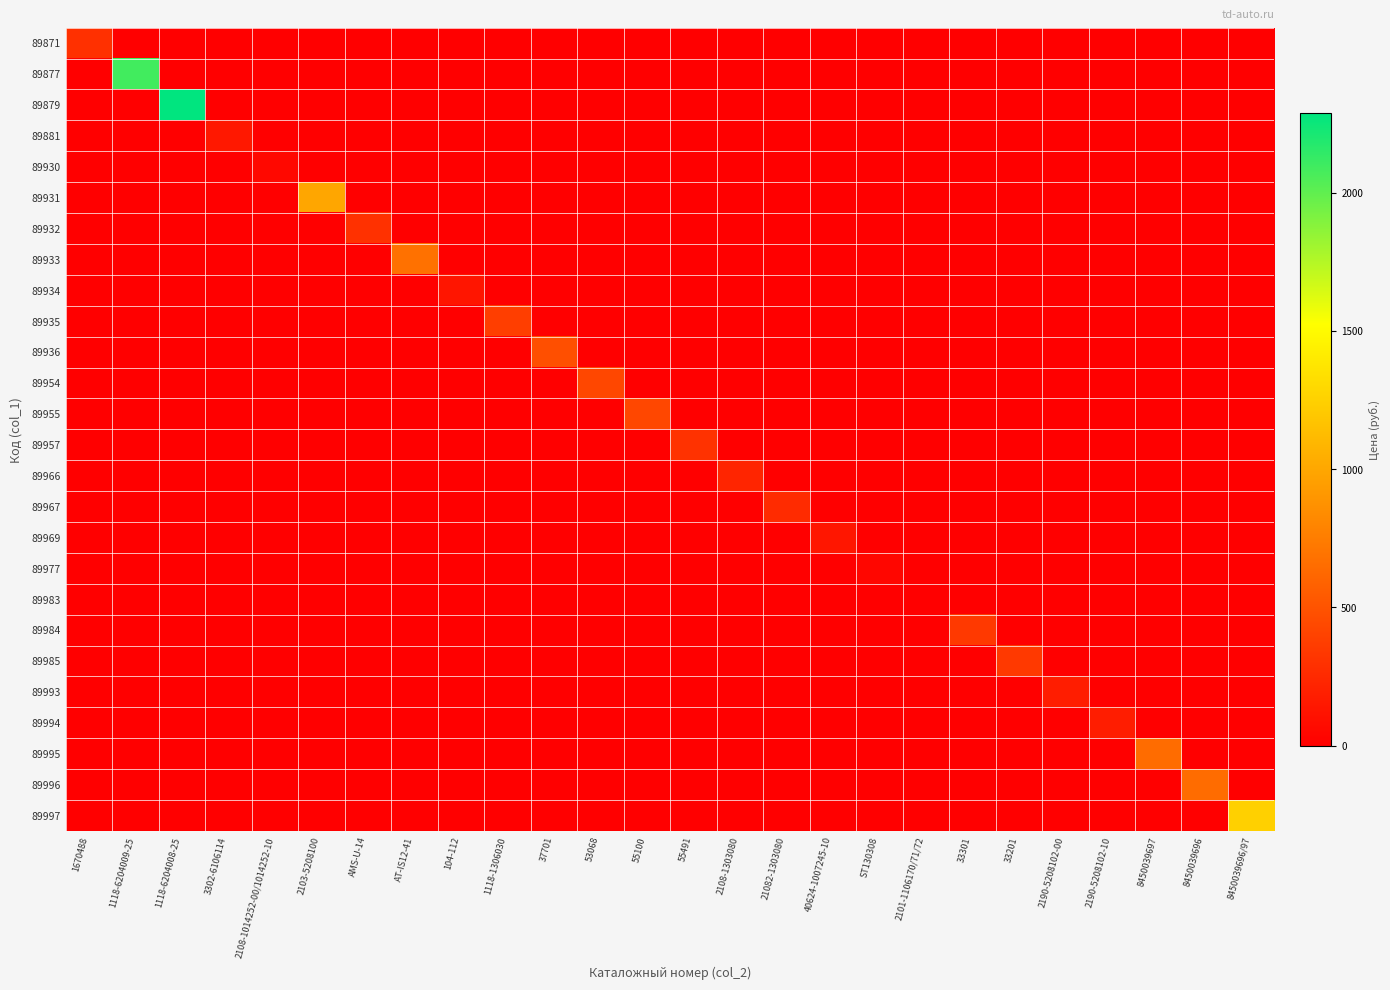

Reading left to right, transcribe all the data shown in this chart.

89871: 1670488=290.6	1118-6204009-25=0.0	1118-6204008-25=0.0	3302-6106114=0.0	2108-1014252-00/1014252-10=0.0	2103-5208100=0.0	AMS-U-14=0.0	AT-IS12-41=0.0	104-112=0.0	1118-1306030=0.0	37701=0.0	53068=0.0	55100=0.0	55491=0.0	2108-1303080=0.0	21082-1303080=0.0	40624-1007245-10=0.0	ST130308=0.0	2101-1106170/71/72=0.0	33301=0.0	33201=0.0	2190-5208102-00=0.0	2190-5208102-10=0.0	8450039697=0.0	8450039696=0.0	8450039696/97=0.0
89877: 1670488=0.0	1118-6204009-25=2090.4	1118-6204008-25=0.0	3302-6106114=0.0	2108-1014252-00/1014252-10=0.0	2103-5208100=0.0	AMS-U-14=0.0	AT-IS12-41=0.0	104-112=0.0	1118-1306030=0.0	37701=0.0	53068=0.0	55100=0.0	55491=0.0	2108-1303080=0.0	21082-1303080=0.0	40624-1007245-10=0.0	ST130308=0.0	2101-1106170/71/72=0.0	33301=0.0	33201=0.0	2190-5208102-00=0.0	2190-5208102-10=0.0	8450039697=0.0	8450039696=0.0	8450039696/97=0.0
89879: 1670488=0.0	1118-6204009-25=0.0	1118-6204008-25=2288.2	3302-6106114=0.0	2108-1014252-00/1014252-10=0.0	2103-5208100=0.0	AMS-U-14=0.0	AT-IS12-41=0.0	104-112=0.0	1118-1306030=0.0	37701=0.0	53068=0.0	55100=0.0	55491=0.0	2108-1303080=0.0	21082-1303080=0.0	40624-1007245-10=0.0	ST130308=0.0	2101-1106170/71/72=0.0	33301=0.0	33201=0.0	2190-5208102-00=0.0	2190-5208102-10=0.0	8450039697=0.0	8450039696=0.0	8450039696/97=0.0
89881: 1670488=0.0	1118-6204009-25=0.0	1118-6204008-25=0.0	3302-6106114=150.0	2108-1014252-00/1014252-10=0.0	2103-5208100=0.0	AMS-U-14=0.0	AT-IS12-41=0.0	104-112=0.0	1118-1306030=0.0	37701=0.0	53068=0.0	55100=0.0	55491=0.0	2108-1303080=0.0	21082-1303080=0.0	40624-1007245-10=0.0	ST130308=0.0	2101-1106170/71/72=0.0	33301=0.0	33201=0.0	2190-5208102-00=0.0	2190-5208102-10=0.0	8450039697=0.0	8450039696=0.0	8450039696/97=0.0
89930: 1670488=0.0	1118-6204009-25=0.0	1118-6204008-25=0.0	3302-6106114=0.0	2108-1014252-00/1014252-10=51.8	2103-5208100=0.0	AMS-U-14=0.0	AT-IS12-41=0.0	104-112=0.0	1118-1306030=0.0	37701=0.0	53068=0.0	55100=0.0	55491=0.0	2108-1303080=0.0	21082-1303080=0.0	40624-1007245-10=0.0	ST130308=0.0	2101-1106170/71/72=0.0	33301=0.0	33201=0.0	2190-5208102-00=0.0	2190-5208102-10=0.0	8450039697=0.0	8450039696=0.0	8450039696/97=0.0
89931: 1670488=0.0	1118-6204009-25=0.0	1118-6204008-25=0.0	3302-6106114=0.0	2108-1014252-00/1014252-10=0.0	2103-5208100=999.0	AMS-U-14=0.0	AT-IS12-41=0.0	104-112=0.0	1118-1306030=0.0	37701=0.0	53068=0.0	55100=0.0	55491=0.0	2108-1303080=0.0	21082-1303080=0.0	40624-1007245-10=0.0	ST130308=0.0	2101-1106170/71/72=0.0	33301=0.0	33201=0.0	2190-5208102-00=0.0	2190-5208102-10=0.0	8450039697=0.0	8450039696=0.0	8450039696/97=0.0
89932: 1670488=0.0	1118-6204009-25=0.0	1118-6204008-25=0.0	3302-6106114=0.0	2108-1014252-00/1014252-10=0.0	2103-5208100=0.0	AMS-U-14=299.0	AT-IS12-41=0.0	104-112=0.0	1118-1306030=0.0	37701=0.0	53068=0.0	55100=0.0	55491=0.0	2108-1303080=0.0	21082-1303080=0.0	40624-1007245-10=0.0	ST130308=0.0	2101-1106170/71/72=0.0	33301=0.0	33201=0.0	2190-5208102-00=0.0	2190-5208102-10=0.0	8450039697=0.0	8450039696=0.0	8450039696/97=0.0
89933: 1670488=0.0	1118-6204009-25=0.0	1118-6204008-25=0.0	3302-6106114=0.0	2108-1014252-00/1014252-10=0.0	2103-5208100=0.0	AMS-U-14=0.0	AT-IS12-41=680.0	104-112=0.0	1118-1306030=0.0	37701=0.0	53068=0.0	55100=0.0	55491=0.0	2108-1303080=0.0	21082-1303080=0.0	40624-1007245-10=0.0	ST130308=0.0	2101-1106170/71/72=0.0	33301=0.0	33201=0.0	2190-5208102-00=0.0	2190-5208102-10=0.0	8450039697=0.0	8450039696=0.0	8450039696/97=0.0
89934: 1670488=0.0	1118-6204009-25=0.0	1118-6204008-25=0.0	3302-6106114=0.0	2108-1014252-00/1014252-10=0.0	2103-5208100=0.0	AMS-U-14=0.0	AT-IS12-41=0.0	104-112=131.2	1118-1306030=0.0	37701=0.0	53068=0.0	55100=0.0	55491=0.0	2108-1303080=0.0	21082-1303080=0.0	40624-1007245-10=0.0	ST130308=0.0	2101-1106170/71/72=0.0	33301=0.0	33201=0.0	2190-5208102-00=0.0	2190-5208102-10=0.0	8450039697=0.0	8450039696=0.0	8450039696/97=0.0
89935: 1670488=0.0	1118-6204009-25=0.0	1118-6204008-25=0.0	3302-6106114=0.0	2108-1014252-00/1014252-10=0.0	2103-5208100=0.0	AMS-U-14=0.0	AT-IS12-41=0.0	104-112=0.0	1118-1306030=375.9	37701=0.0	53068=0.0	55100=0.0	55491=0.0	2108-1303080=0.0	21082-1303080=0.0	40624-1007245-10=0.0	ST130308=0.0	2101-1106170/71/72=0.0	33301=0.0	33201=0.0	2190-5208102-00=0.0	2190-5208102-10=0.0	8450039697=0.0	8450039696=0.0	8450039696/97=0.0
89936: 1670488=0.0	1118-6204009-25=0.0	1118-6204008-25=0.0	3302-6106114=0.0	2108-1014252-00/1014252-10=0.0	2103-5208100=0.0	AMS-U-14=0.0	AT-IS12-41=0.0	104-112=0.0	1118-1306030=0.0	37701=474.9	53068=0.0	55100=0.0	55491=0.0	2108-1303080=0.0	21082-1303080=0.0	40624-1007245-10=0.0	ST130308=0.0	2101-1106170/71/72=0.0	33301=0.0	33201=0.0	2190-5208102-00=0.0	2190-5208102-10=0.0	8450039697=0.0	8450039696=0.0	8450039696/97=0.0
89954: 1670488=0.0	1118-6204009-25=0.0	1118-6204008-25=0.0	3302-6106114=0.0	2108-1014252-00/1014252-10=0.0	2103-5208100=0.0	AMS-U-14=0.0	AT-IS12-41=0.0	104-112=0.0	1118-1306030=0.0	37701=0.0	53068=431.7	55100=0.0	55491=0.0	2108-1303080=0.0	21082-1303080=0.0	40624-1007245-10=0.0	ST130308=0.0	2101-1106170/71/72=0.0	33301=0.0	33201=0.0	2190-5208102-00=0.0	2190-5208102-10=0.0	8450039697=0.0	8450039696=0.0	8450039696/97=0.0
89955: 1670488=0.0	1118-6204009-25=0.0	1118-6204008-25=0.0	3302-6106114=0.0	2108-1014252-00/1014252-10=0.0	2103-5208100=0.0	AMS-U-14=0.0	AT-IS12-41=0.0	104-112=0.0	1118-1306030=0.0	37701=0.0	53068=0.0	55100=431.7	55491=0.0	2108-1303080=0.0	21082-1303080=0.0	40624-1007245-10=0.0	ST130308=0.0	2101-1106170/71/72=0.0	33301=0.0	33201=0.0	2190-5208102-00=0.0	2190-5208102-10=0.0	8450039697=0.0	8450039696=0.0	8450039696/97=0.0
89957: 1670488=0.0	1118-6204009-25=0.0	1118-6204008-25=0.0	3302-6106114=0.0	2108-1014252-00/1014252-10=0.0	2103-5208100=0.0	AMS-U-14=0.0	AT-IS12-41=0.0	104-112=0.0	1118-1306030=0.0	37701=0.0	53068=0.0	55100=0.0	55491=306.4	2108-1303080=0.0	21082-1303080=0.0	40624-1007245-10=0.0	ST130308=0.0	2101-1106170/71/72=0.0	33301=0.0	33201=0.0	2190-5208102-00=0.0	2190-5208102-10=0.0	8450039697=0.0	8450039696=0.0	8450039696/97=0.0
89966: 1670488=0.0	1118-6204009-25=0.0	1118-6204008-25=0.0	3302-6106114=0.0	2108-1014252-00/1014252-10=0.0	2103-5208100=0.0	AMS-U-14=0.0	AT-IS12-41=0.0	104-112=0.0	1118-1306030=0.0	37701=0.0	53068=0.0	55100=0.0	55491=0.0	2108-1303080=225.0	21082-1303080=0.0	40624-1007245-10=0.0	ST130308=0.0	2101-1106170/71/72=0.0	33301=0.0	33201=0.0	2190-5208102-00=0.0	2190-5208102-10=0.0	8450039697=0.0	8450039696=0.0	8450039696/97=0.0
89967: 1670488=0.0	1118-6204009-25=0.0	1118-6204008-25=0.0	3302-6106114=0.0	2108-1014252-00/1014252-10=0.0	2103-5208100=0.0	AMS-U-14=0.0	AT-IS12-41=0.0	104-112=0.0	1118-1306030=0.0	37701=0.0	53068=0.0	55100=0.0	55491=0.0	2108-1303080=0.0	21082-1303080=260.0	40624-1007245-10=0.0	ST130308=0.0	2101-1106170/71/72=0.0	33301=0.0	33201=0.0	2190-5208102-00=0.0	2190-5208102-10=0.0	8450039697=0.0	8450039696=0.0	8450039696/97=0.0
89969: 1670488=0.0	1118-6204009-25=0.0	1118-6204008-25=0.0	3302-6106114=0.0	2108-1014252-00/1014252-10=0.0	2103-5208100=0.0	AMS-U-14=0.0	AT-IS12-41=0.0	104-112=0.0	1118-1306030=0.0	37701=0.0	53068=0.0	55100=0.0	55491=0.0	2108-1303080=0.0	21082-1303080=0.0	40624-1007245-10=136.0	ST130308=0.0	2101-1106170/71/72=0.0	33301=0.0	33201=0.0	2190-5208102-00=0.0	2190-5208102-10=0.0	8450039697=0.0	8450039696=0.0	8450039696/97=0.0
89977: 1670488=0.0	1118-6204009-25=0.0	1118-6204008-25=0.0	3302-6106114=0.0	2108-1014252-00/1014252-10=0.0	2103-5208100=0.0	AMS-U-14=0.0	AT-IS12-41=0.0	104-112=0.0	1118-1306030=0.0	37701=0.0	53068=0.0	55100=0.0	55491=0.0	2108-1303080=0.0	21082-1303080=0.0	40624-1007245-10=0.0	ST130308=43.8	2101-1106170/71/72=0.0	33301=0.0	33201=0.0	2190-5208102-00=0.0	2190-5208102-10=0.0	8450039697=0.0	8450039696=0.0	8450039696/97=0.0
89983: 1670488=0.0	1118-6204009-25=0.0	1118-6204008-25=0.0	3302-6106114=0.0	2108-1014252-00/1014252-10=0.0	2103-5208100=0.0	AMS-U-14=0.0	AT-IS12-41=0.0	104-112=0.0	1118-1306030=0.0	37701=0.0	53068=0.0	55100=0.0	55491=0.0	2108-1303080=0.0	21082-1303080=0.0	40624-1007245-10=0.0	ST130308=0.0	2101-1106170/71/72=6.0	33301=0.0	33201=0.0	2190-5208102-00=0.0	2190-5208102-10=0.0	8450039697=0.0	8450039696=0.0	8450039696/97=0.0
89984: 1670488=0.0	1118-6204009-25=0.0	1118-6204008-25=0.0	3302-6106114=0.0	2108-1014252-00/1014252-10=0.0	2103-5208100=0.0	AMS-U-14=0.0	AT-IS12-41=0.0	104-112=0.0	1118-1306030=0.0	37701=0.0	53068=0.0	55100=0.0	55491=0.0	2108-1303080=0.0	21082-1303080=0.0	40624-1007245-10=0.0	ST130308=0.0	2101-1106170/71/72=0.0	33301=347.8	33201=0.0	2190-5208102-00=0.0	2190-5208102-10=0.0	8450039697=0.0	8450039696=0.0	8450039696/97=0.0
89985: 1670488=0.0	1118-6204009-25=0.0	1118-6204008-25=0.0	3302-6106114=0.0	2108-1014252-00/1014252-10=0.0	2103-5208100=0.0	AMS-U-14=0.0	AT-IS12-41=0.0	104-112=0.0	1118-1306030=0.0	37701=0.0	53068=0.0	55100=0.0	55491=0.0	2108-1303080=0.0	21082-1303080=0.0	40624-1007245-10=0.0	ST130308=0.0	2101-1106170/71/72=0.0	33301=0.0	33201=347.8	2190-5208102-00=0.0	2190-5208102-10=0.0	8450039697=0.0	8450039696=0.0	8450039696/97=0.0
89993: 1670488=0.0	1118-6204009-25=0.0	1118-6204008-25=0.0	3302-6106114=0.0	2108-1014252-00/1014252-10=0.0	2103-5208100=0.0	AMS-U-14=0.0	AT-IS12-41=0.0	104-112=0.0	1118-1306030=0.0	37701=0.0	53068=0.0	55100=0.0	55491=0.0	2108-1303080=0.0	21082-1303080=0.0	40624-1007245-10=0.0	ST130308=0.0	2101-1106170/71/72=0.0	33301=0.0	33201=0.0	2190-5208102-00=175.0	2190-5208102-10=0.0	8450039697=0.0	8450039696=0.0	8450039696/97=0.0
89994: 1670488=0.0	1118-6204009-25=0.0	1118-6204008-25=0.0	3302-6106114=0.0	2108-1014252-00/1014252-10=0.0	2103-5208100=0.0	AMS-U-14=0.0	AT-IS12-41=0.0	104-112=0.0	1118-1306030=0.0	37701=0.0	53068=0.0	55100=0.0	55491=0.0	2108-1303080=0.0	21082-1303080=0.0	40624-1007245-10=0.0	ST130308=0.0	2101-1106170/71/72=0.0	33301=0.0	33201=0.0	2190-5208102-00=0.0	2190-5208102-10=175.0	8450039697=0.0	8450039696=0.0	8450039696/97=0.0
89995: 1670488=0.0	1118-6204009-25=0.0	1118-6204008-25=0.0	3302-6106114=0.0	2108-1014252-00/1014252-10=0.0	2103-5208100=0.0	AMS-U-14=0.0	AT-IS12-41=0.0	104-112=0.0	1118-1306030=0.0	37701=0.0	53068=0.0	55100=0.0	55491=0.0	2108-1303080=0.0	21082-1303080=0.0	40624-1007245-10=0.0	ST130308=0.0	2101-1106170/71/72=0.0	33301=0.0	33201=0.0	2190-5208102-00=0.0	2190-5208102-10=0.0	8450039697=650.0	8450039696=0.0	8450039696/97=0.0
89996: 1670488=0.0	1118-6204009-25=0.0	1118-6204008-25=0.0	3302-6106114=0.0	2108-1014252-00/1014252-10=0.0	2103-5208100=0.0	AMS-U-14=0.0	AT-IS12-41=0.0	104-112=0.0	1118-1306030=0.0	37701=0.0	53068=0.0	55100=0.0	55491=0.0	2108-1303080=0.0	21082-1303080=0.0	40624-1007245-10=0.0	ST130308=0.0	2101-1106170/71/72=0.0	33301=0.0	33201=0.0	2190-5208102-00=0.0	2190-5208102-10=0.0	8450039697=0.0	8450039696=650.0	8450039696/97=0.0
89997: 1670488=0.0	1118-6204009-25=0.0	1118-6204008-25=0.0	3302-6106114=0.0	2108-1014252-00/1014252-10=0.0	2103-5208100=0.0	AMS-U-14=0.0	AT-IS12-41=0.0	104-112=0.0	1118-1306030=0.0	37701=0.0	53068=0.0	55100=0.0	55491=0.0	2108-1303080=0.0	21082-1303080=0.0	40624-1007245-10=0.0	ST130308=0.0	2101-1106170/71/72=0.0	33301=0.0	33201=0.0	2190-5208102-00=0.0	2190-5208102-10=0.0	8450039697=0.0	8450039696=0.0	8450039696/97=1250.0